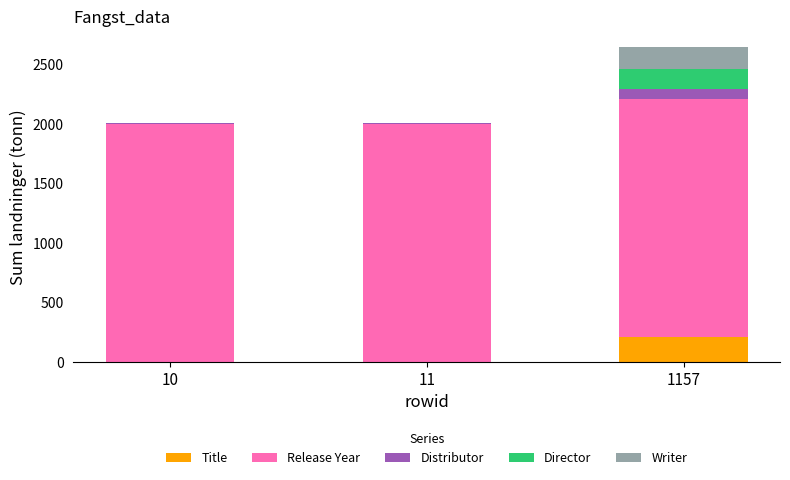

Which category has the highest value in the Title series?

1157